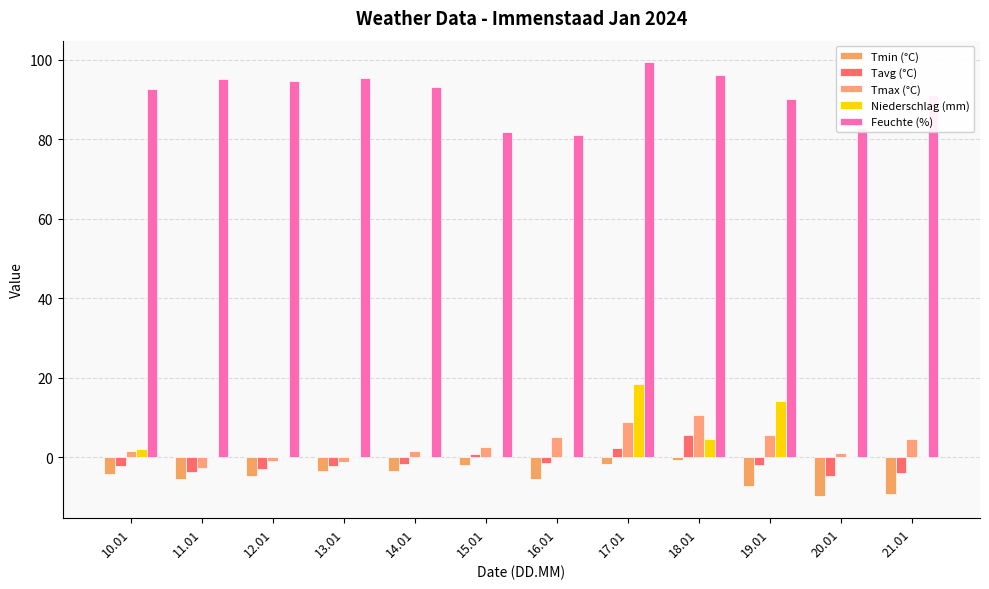

Are the bars horizontal?

No